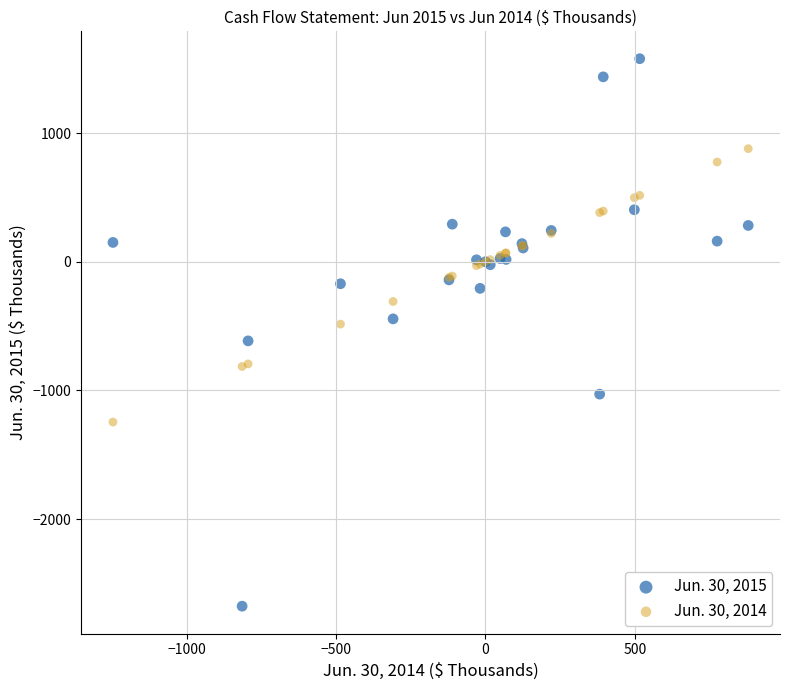

Which series reaches the maximum Y coordinate?

Jun. 30, 2015